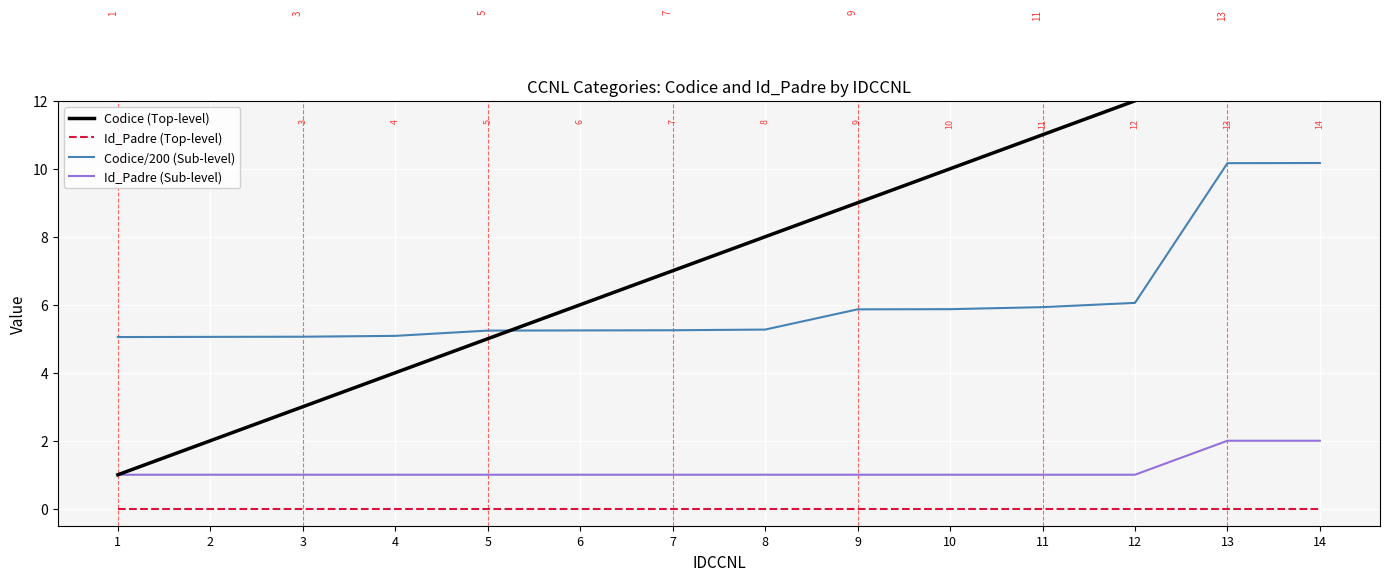

Which label corresponds to the largest value in the chart?

14